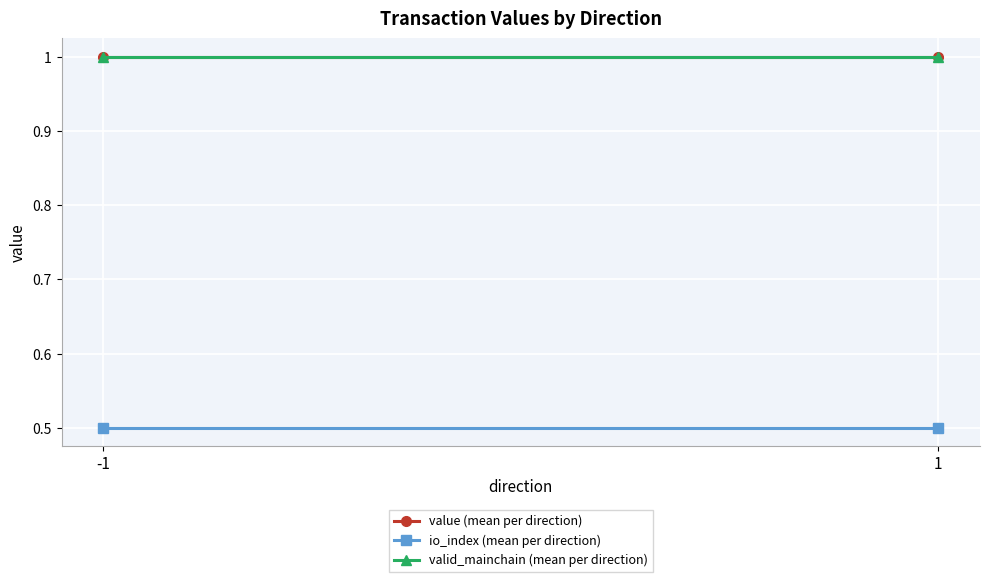

Is this an area chart (filled region under the line)?

No